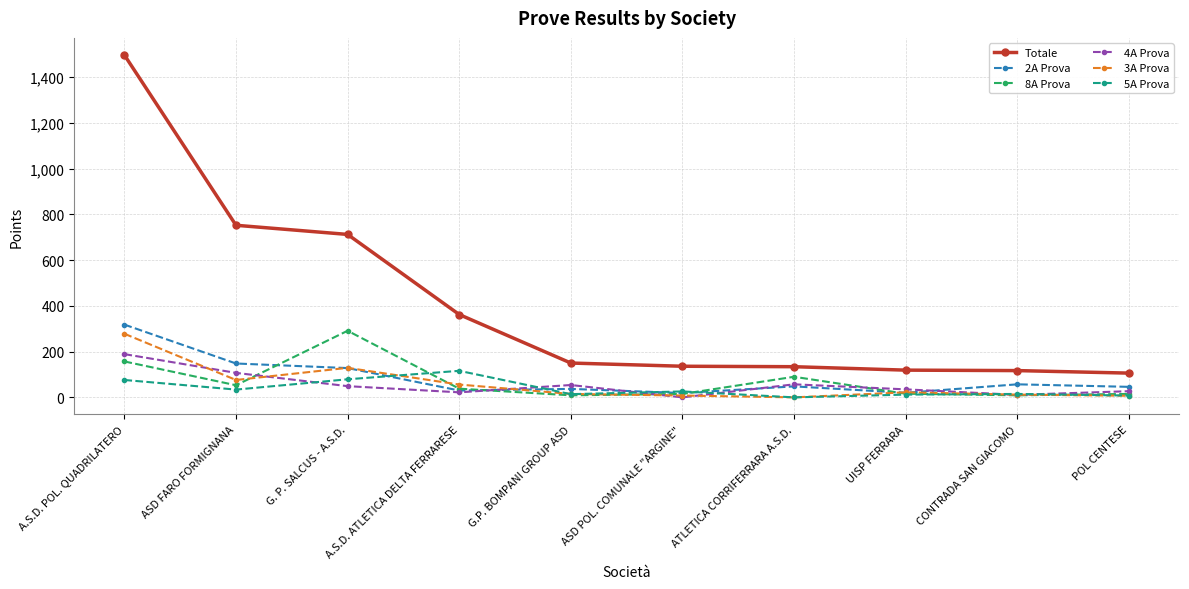

Where is the first local maximum for 3A Prova?

G. P. SALCUS - A.S.D.